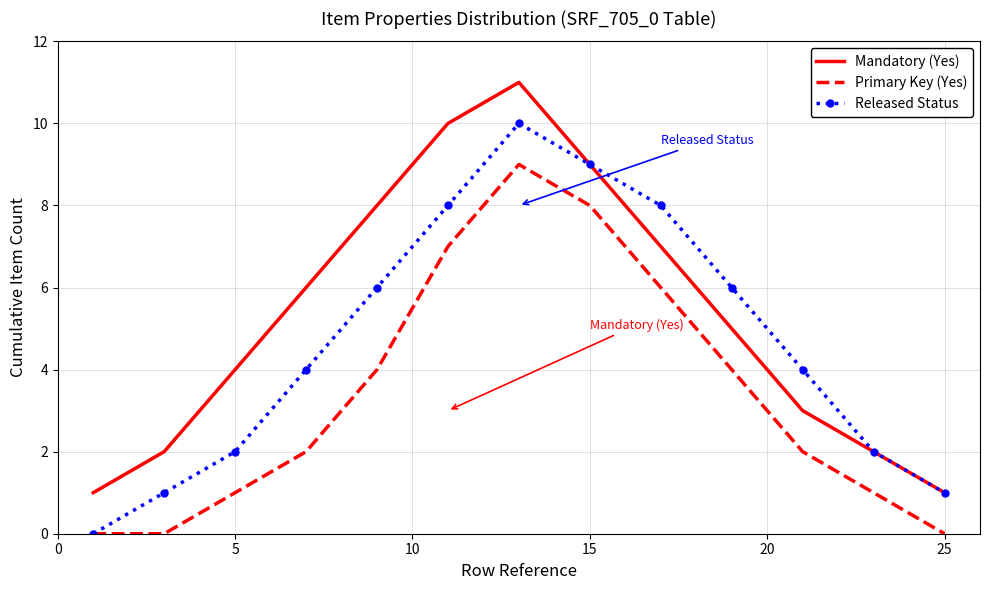

Count the number of data series in this chart.

3